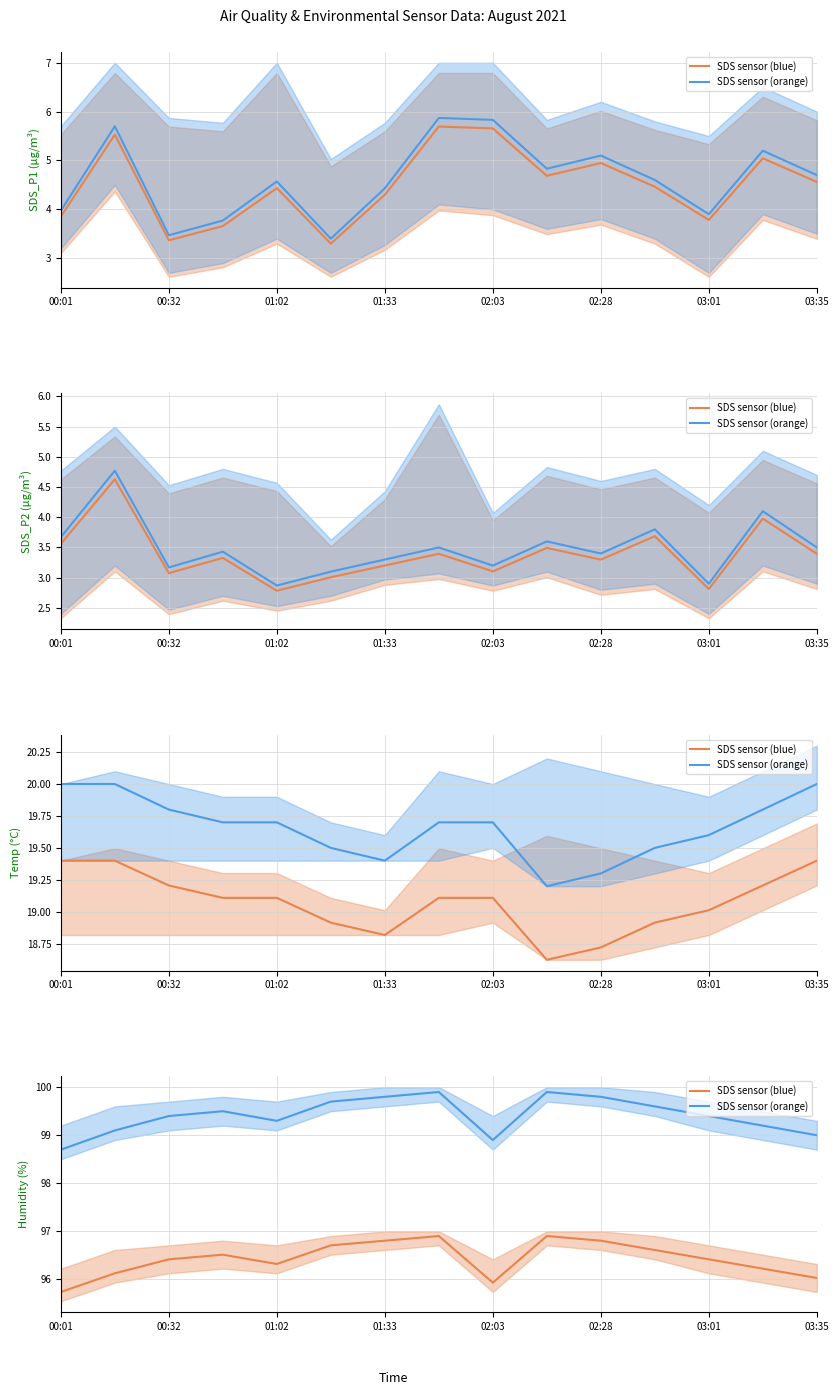

Is it true that SDS sensor (blue) equals 136.3 at 11?

False